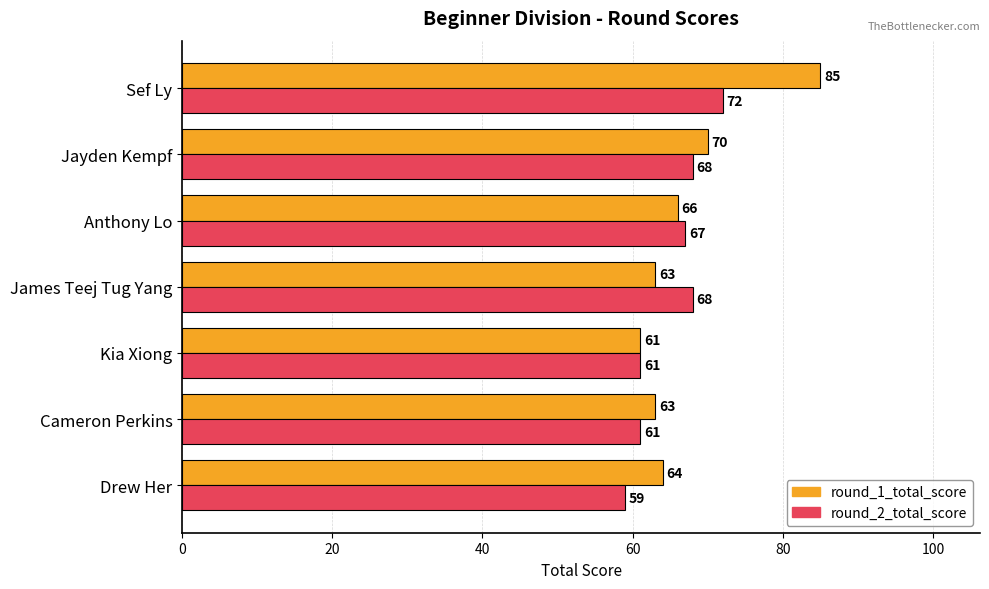

What are all the series names shown in the legend?

round_1_total_score, round_2_total_score